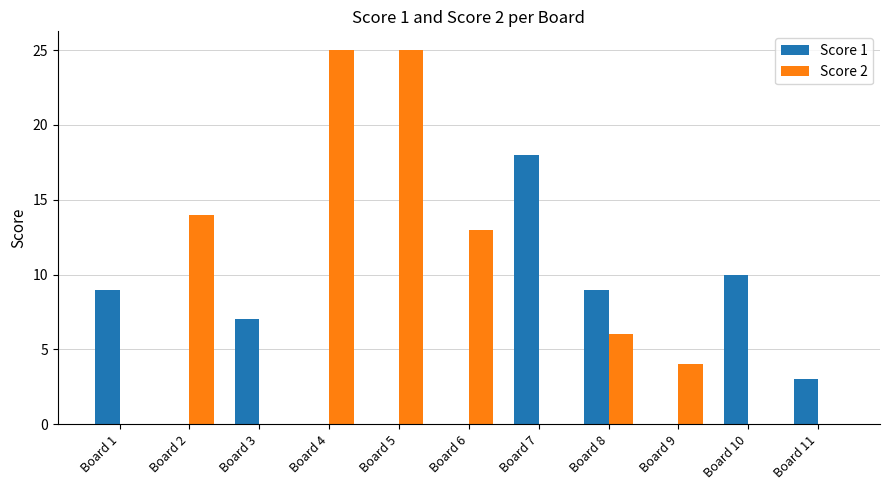

Which series has the largest range (max minus min)?

Score 2